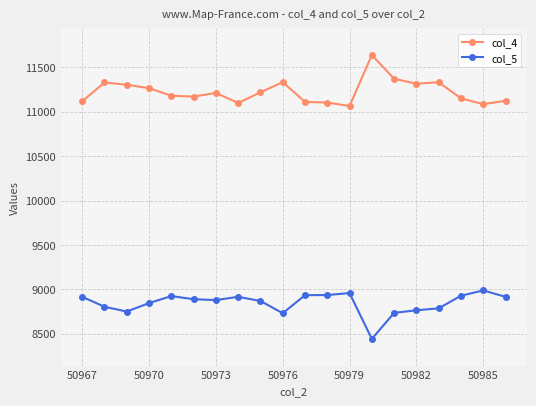

Rank the series by their average value, from lowest to highest.

col_5, col_4